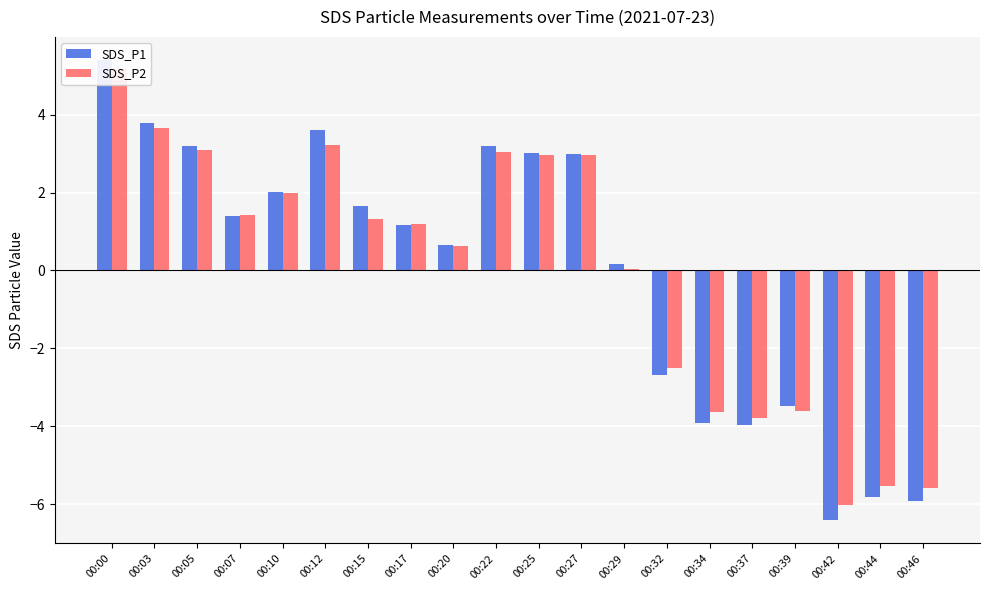

Reading left to right, transcribe all the data shown in this chart.

SDS_P1: 00:00=5.4	00:03=3.8	00:05=3.2	00:07=1.4	00:10=2.0	00:12=3.6	00:15=1.7	00:17=1.2	00:20=0.7	00:22=3.2	00:25=3.0	00:27=3.0	00:29=0.2	00:32=-2.7	00:34=-3.9	00:37=-4.0	00:39=-3.5	00:42=-6.4	00:44=-5.8	00:46=-5.9
SDS_P2: 00:00=5.2	00:03=3.7	00:05=3.1	00:07=1.4	00:10=2.0	00:12=3.2	00:15=1.3	00:17=1.2	00:20=0.6	00:22=3.1	00:25=3.0	00:27=3.0	00:29=0.0	00:32=-2.5	00:34=-3.6	00:37=-3.8	00:39=-3.6	00:42=-6.0	00:44=-5.5	00:46=-5.6